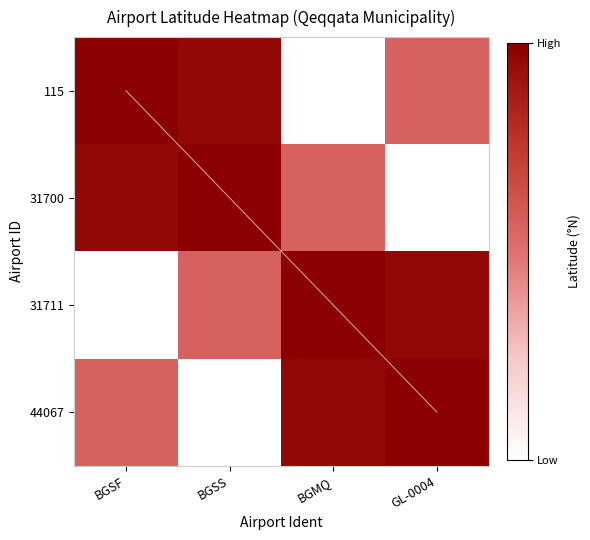

What is the greatest value displayed?

67.0